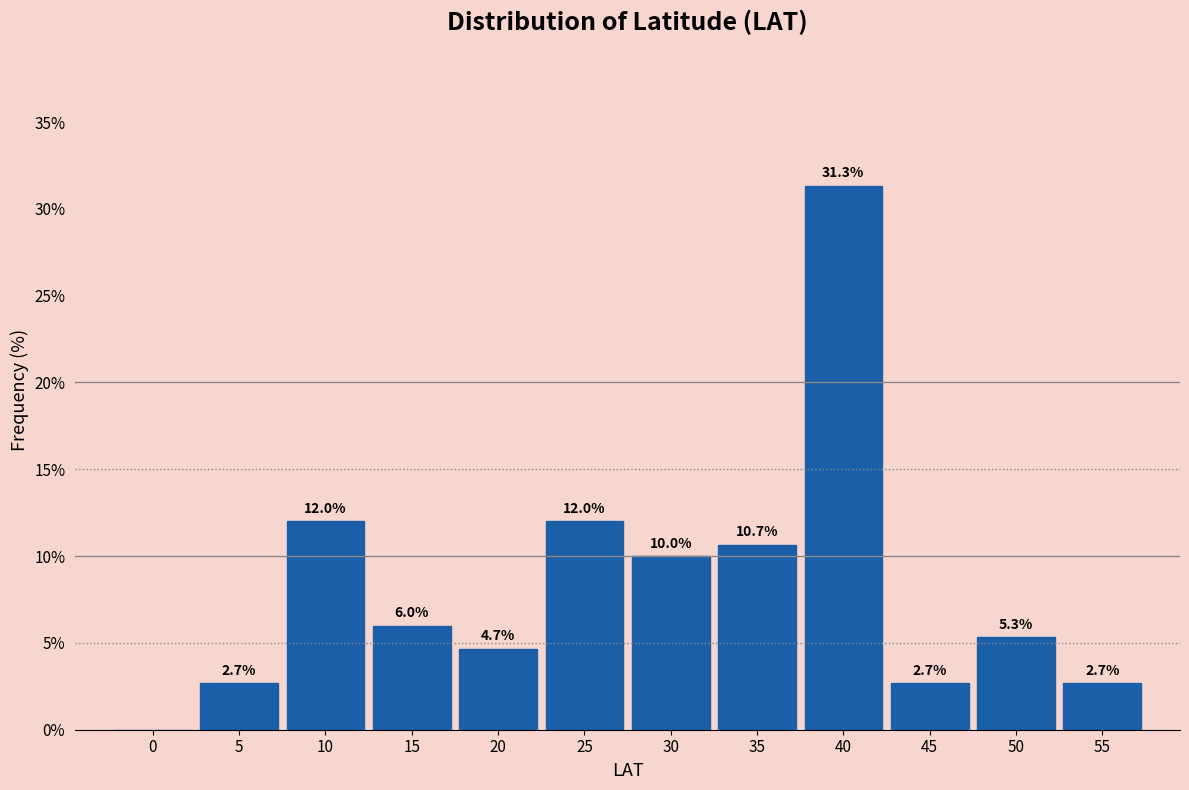

Reading left to right, what are all the values shown in this chart?

0=0.0	5=2.7	10=12.0	15=6.0	20=4.7	25=12.0	30=10.0	35=10.7	40=31.3	45=2.7	50=5.3	55=2.7